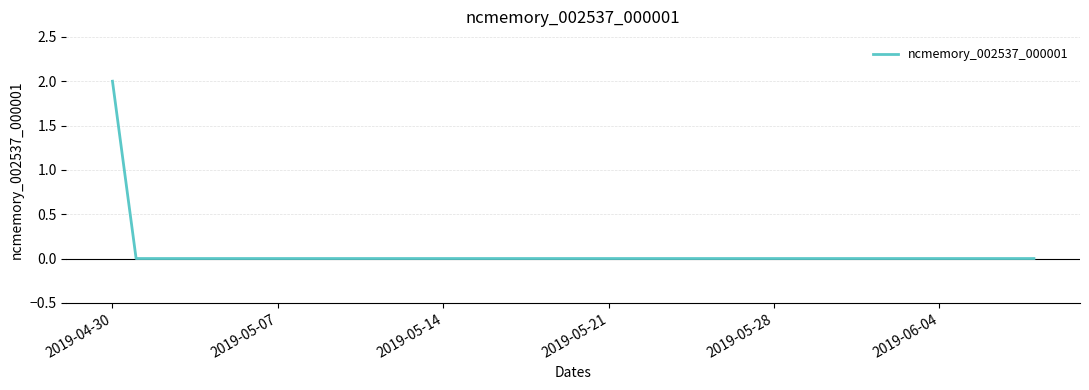

Does the chart display data point markers on the line(s)?

No